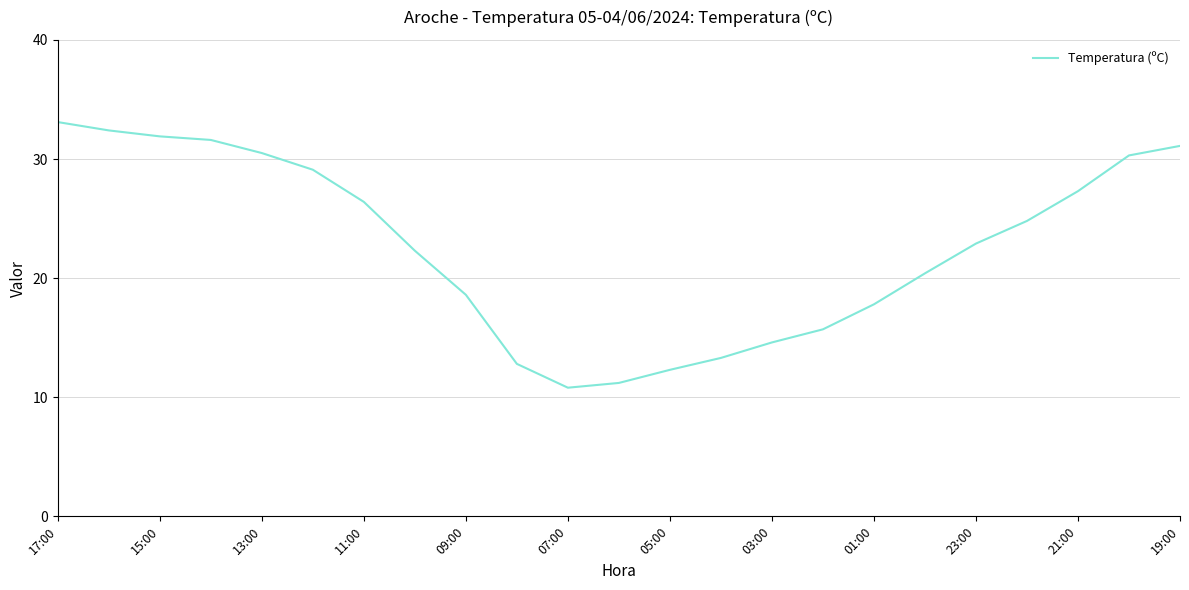

What is the difference between the maximum and minimum values?

22.3